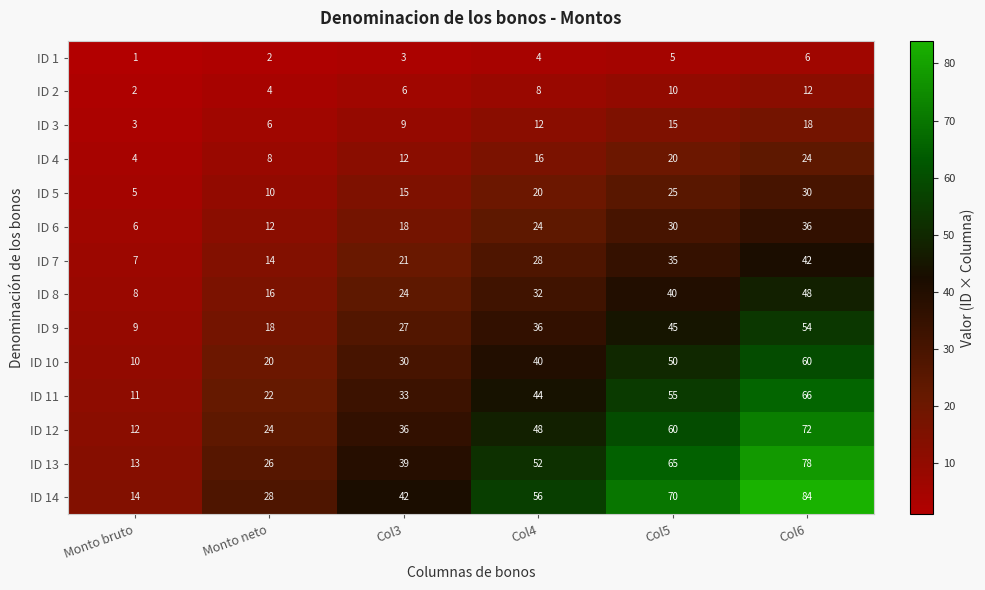

True or false: ID 2 has a value of 3 at Col3.

False